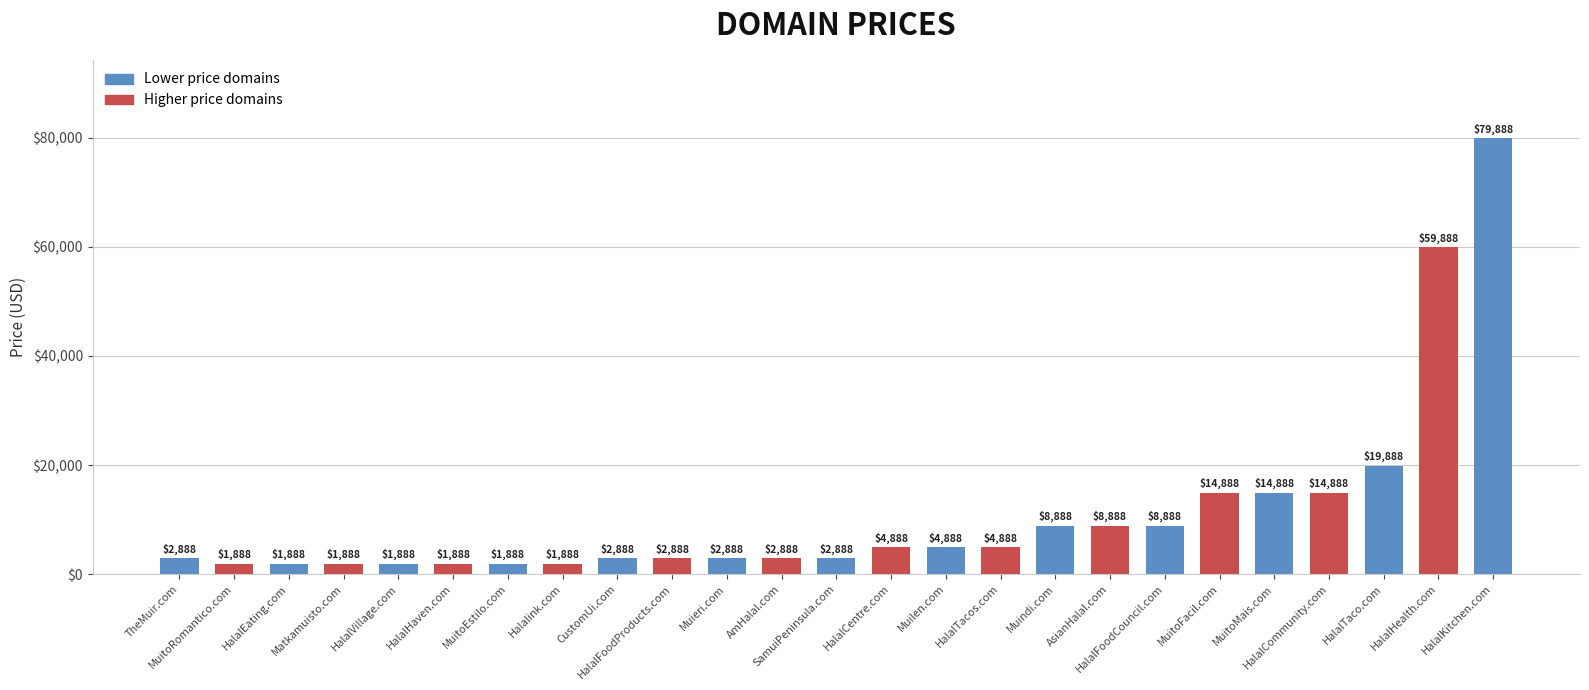

Count the number of categories in the chart.

25